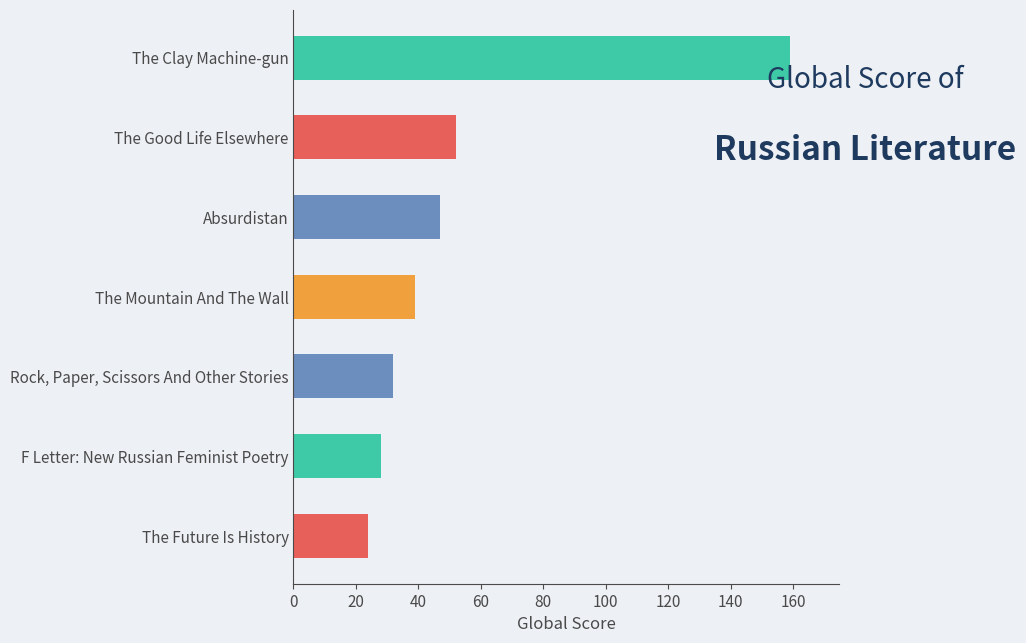

Rank the categories by value from lowest to highest.

The Future Is History, F Letter: New Russian Feminist Poetry, Rock, Paper, Scissors And Other Stories, The Mountain And The Wall, Absurdistan, The Good Life Elsewhere, The Clay Machine-gun